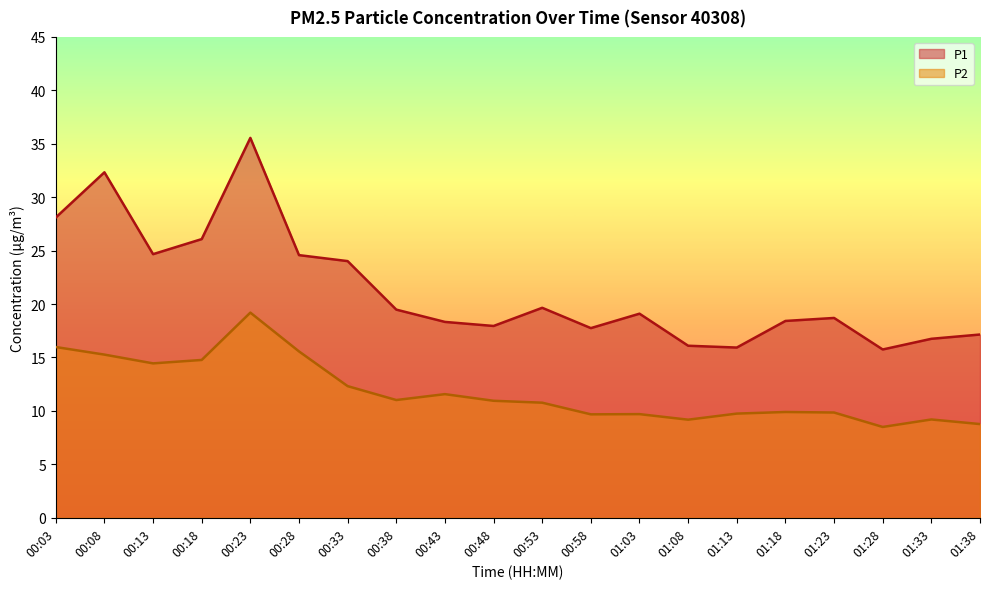

How many data points in P2 are less than 10?

9